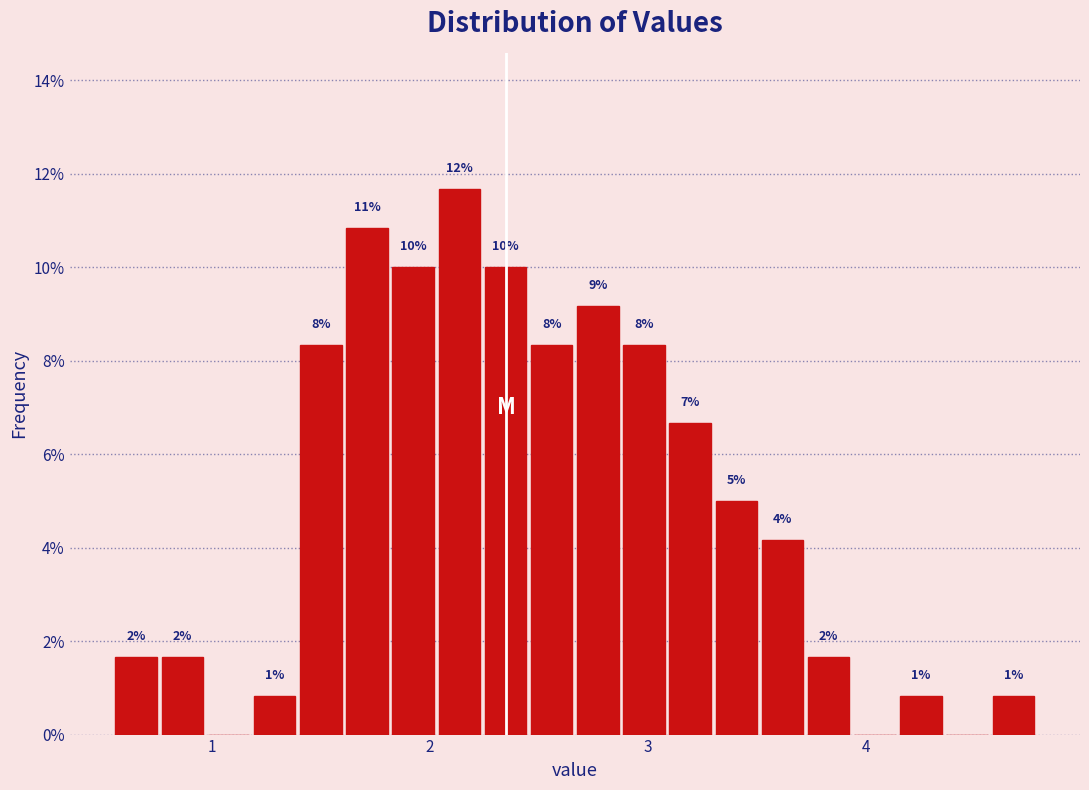

Read against the x-axis, roughly where is the centre of the tallest bar?

2.1